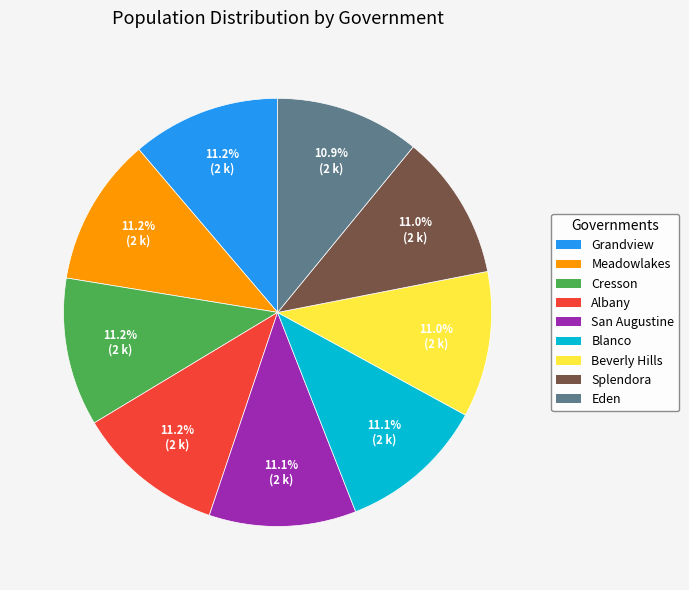

Do Cresson and San Augustine together represent more than half of the pie?

No